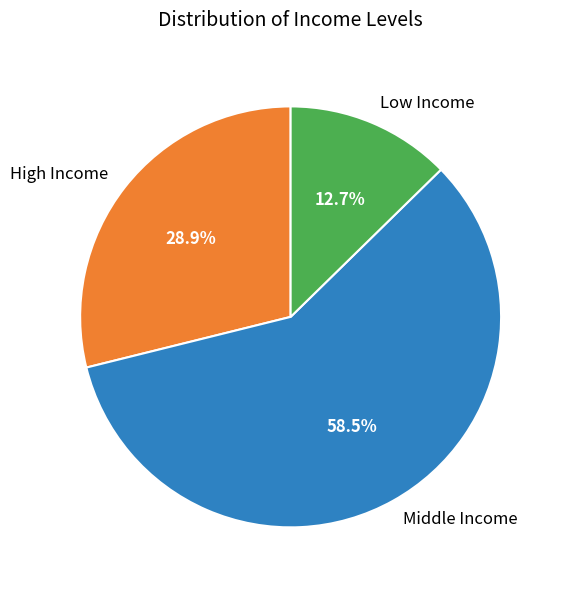

To the nearest percent, what is the average slice percentage?

33%